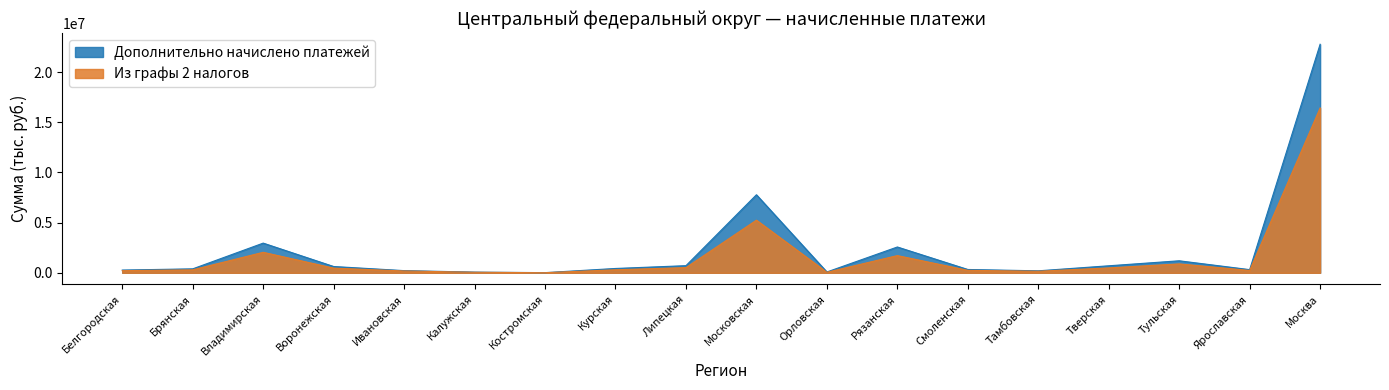

What is the difference between the maximum and minimum values in the Из графы 2 налогов series?

16421725